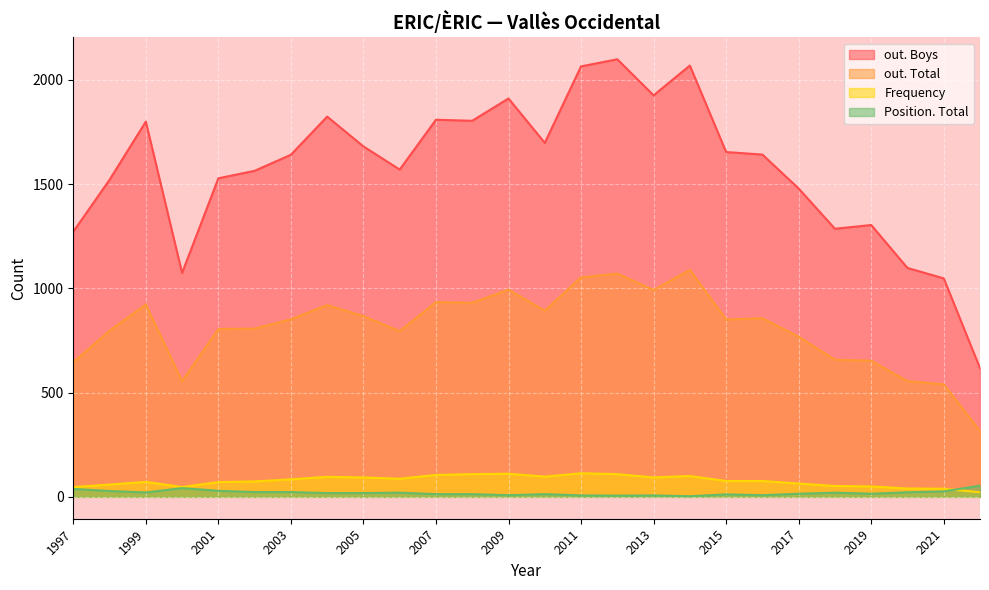

What is the greatest value displayed?

2099